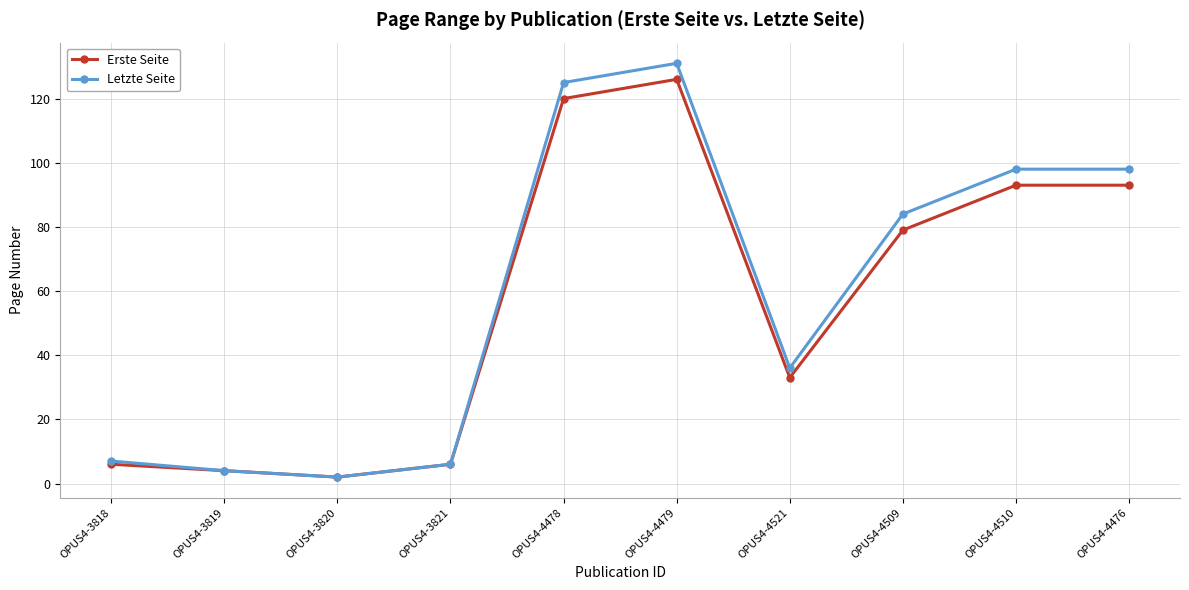

Which series changed the most between OPUS4-3818 and OPUS4-4510?

Letzte Seite